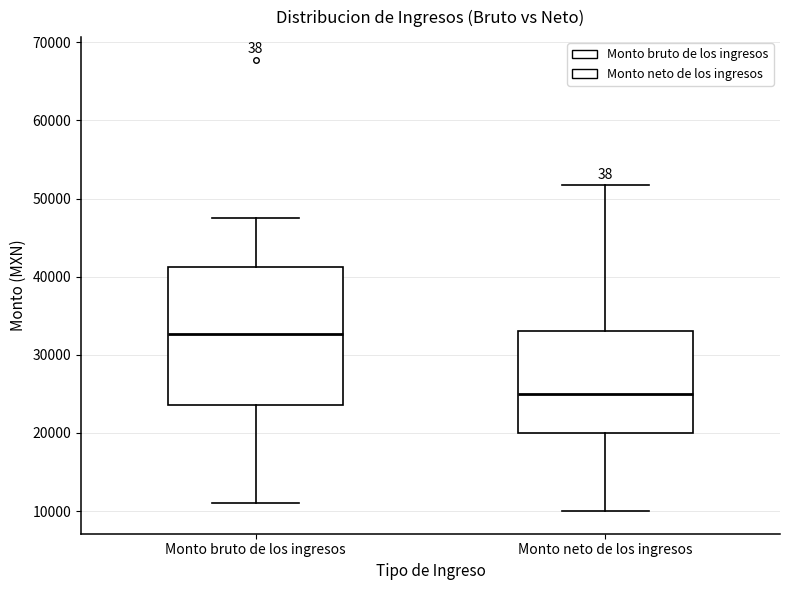

Reading left to right, read every box against the y-axis: the position of its median line, the range the box covers, and the ends of its whiskers. The values are not printed on the chart, so give them approximately, as read against the axis.

Monto bruto de los ingresos: median 33000, box 24000 to 41000, whiskers 11000 to 48000
Monto neto de los ingresos: median 25000, box 20000 to 33000, whiskers 10000 to 52000